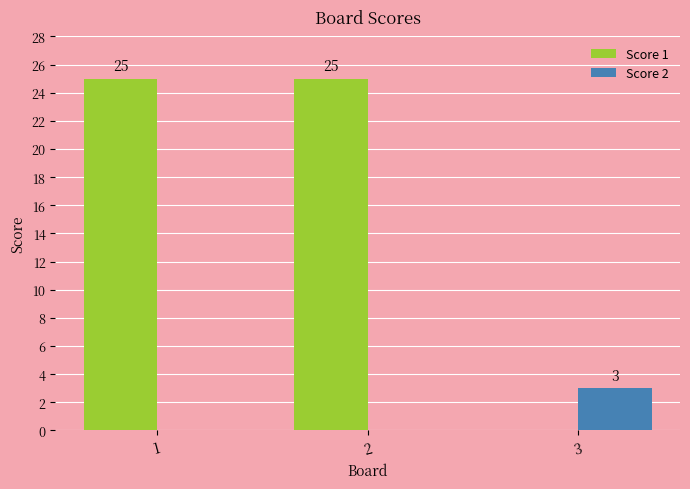

How many distinct data groups are displayed?

2